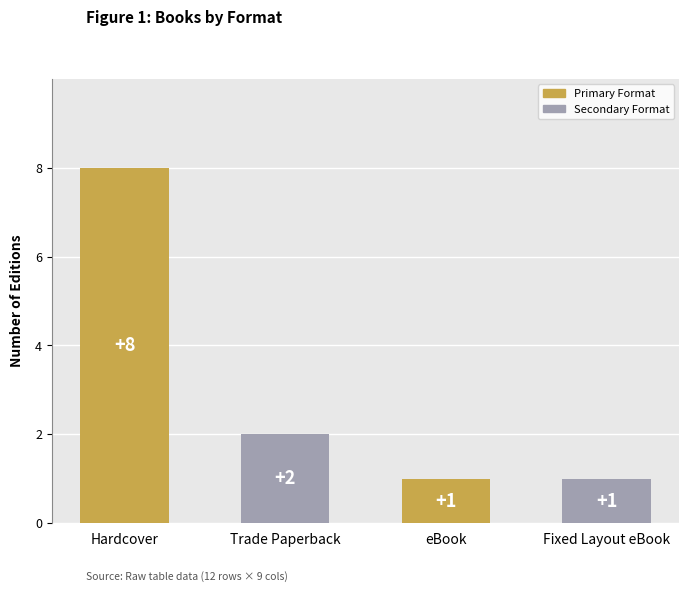

What is the sum of the values at Fixed Layout eBook and Trade Paperback?

3